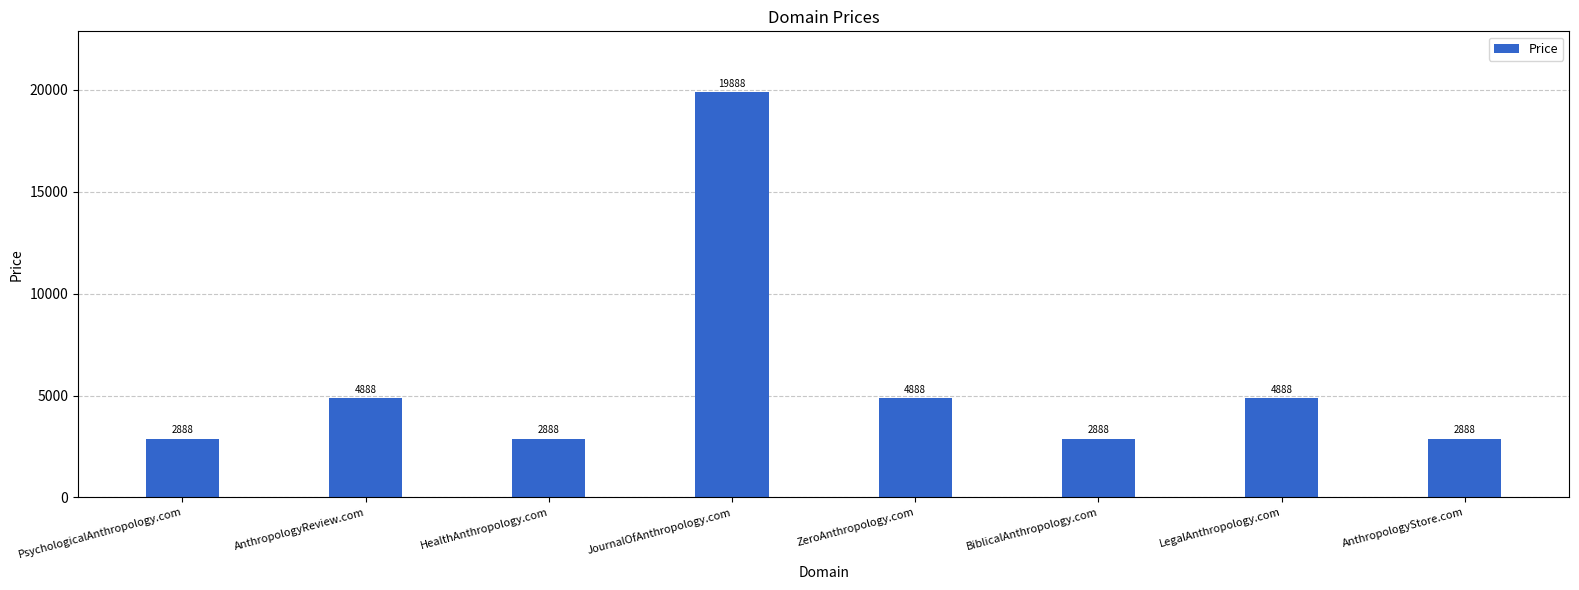

Reading left to right, transcribe all the data shown in this chart.

PsychologicalAnthropology.com=2888	AnthropologyReview.com=4888	HealthAnthropology.com=2888	JournalOfAnthropology.com=19888	ZeroAnthropology.com=4888	BiblicalAnthropology.com=2888	LegalAnthropology.com=4888	AnthropologyStore.com=2888